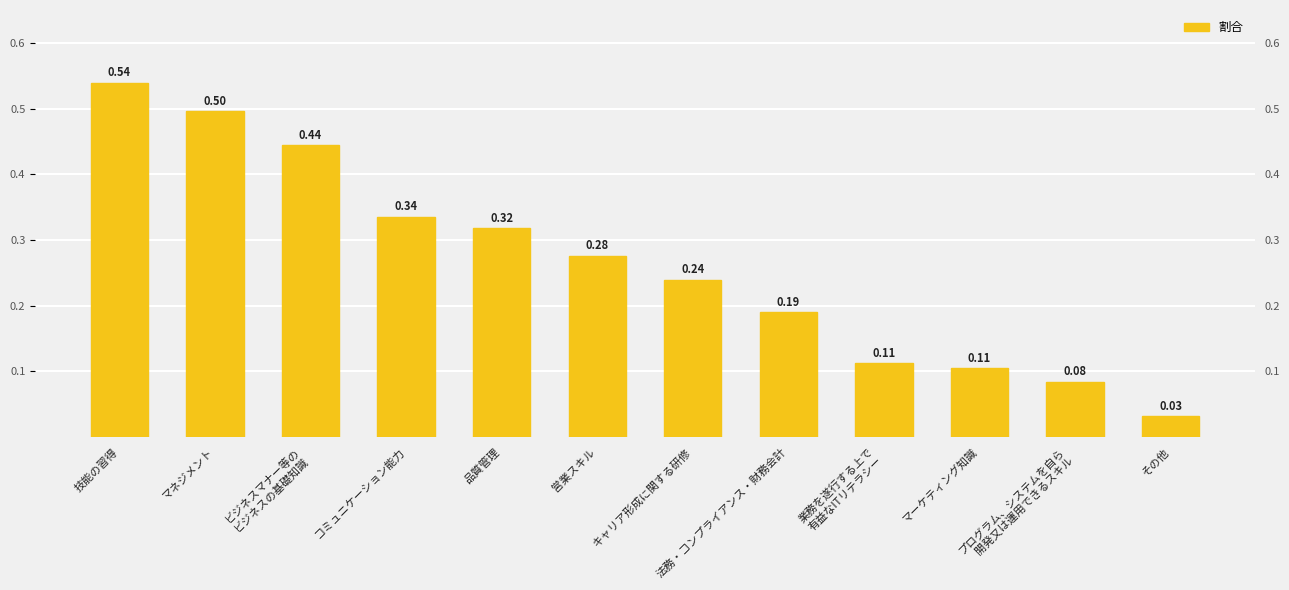

Reading left to right, list all the values displayed in this chart.

技能の習得=0.5	マネジメント=0.5	ビジネスマナー等の
ビジネスの基礎知識=0.4	コミュニケーション能力=0.3	品質管理=0.3	営業スキル=0.3	キャリア形成に関する研修=0.2	法務・コンプライアンス・財務会計=0.2	業務を遂行する上で
有益なITリテラシー=0.1	マーケティング知識=0.1	プログラム、システムを自ら
開発又は運用できるスキル=0.1	その他=0.0